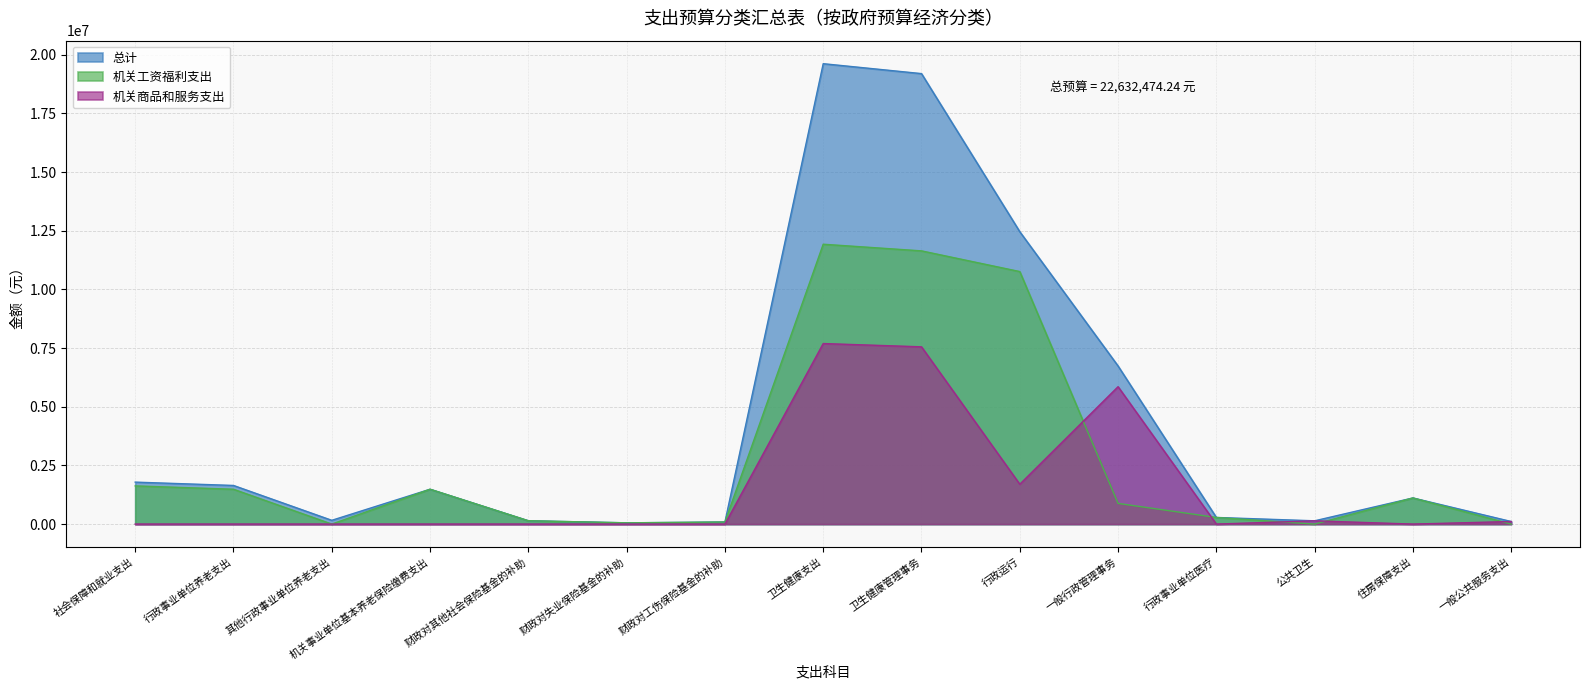

Read the 机关工资福利支出 value at 财政对其他社会保险基金的补助.

142247.1